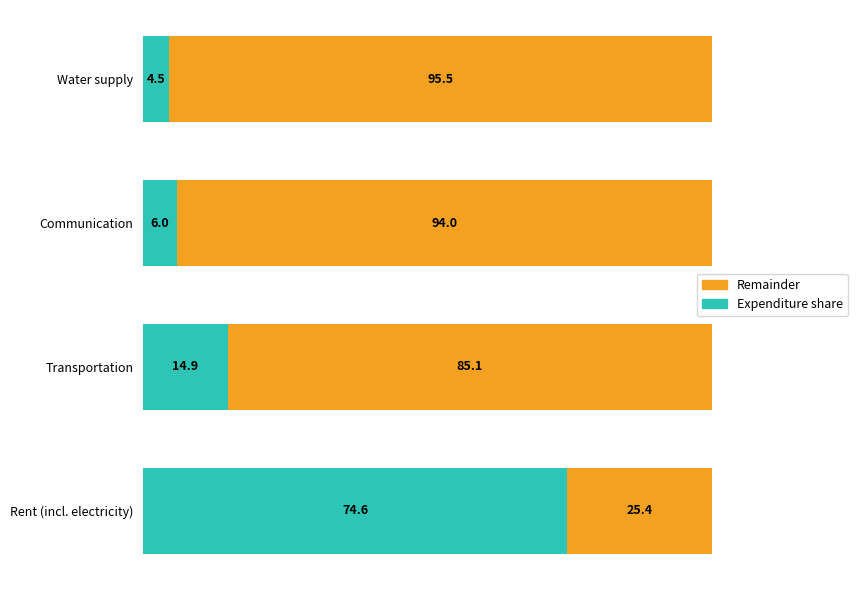

What is the total value across all series at Communication?

100.0